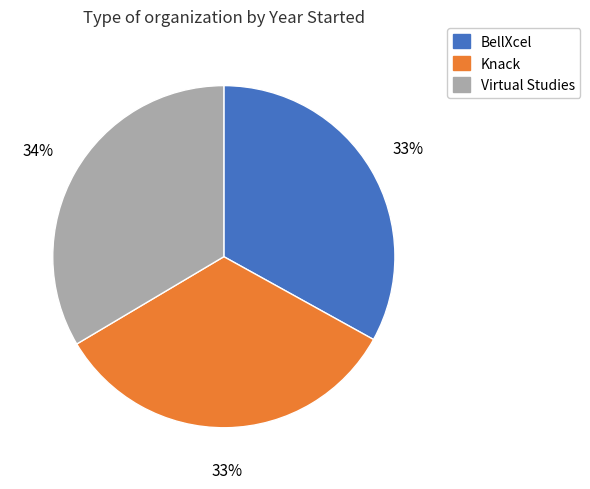

Is there a majority slice in this chart?

No